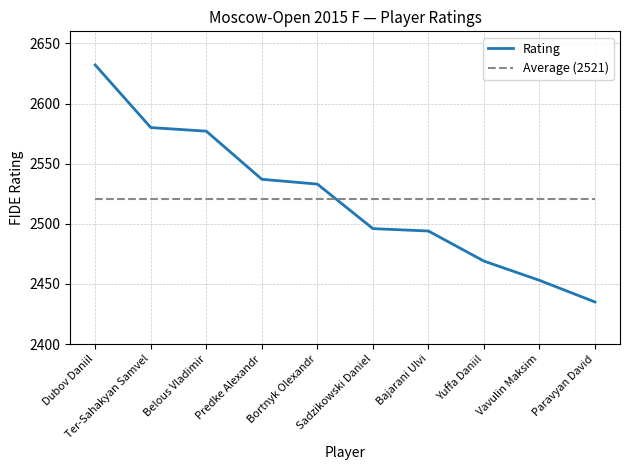

What is the label of the 9th point from the right?

Ter-Sahakyan Samvel